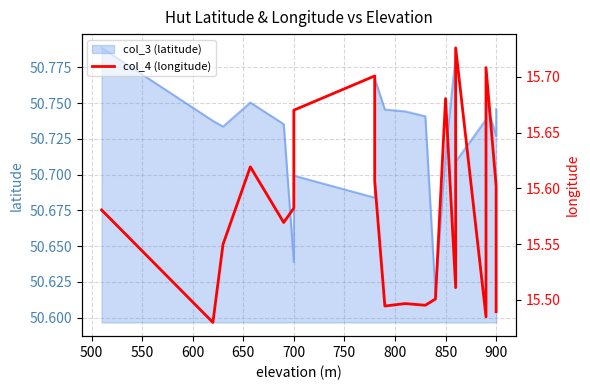

What is the average value?

15.6